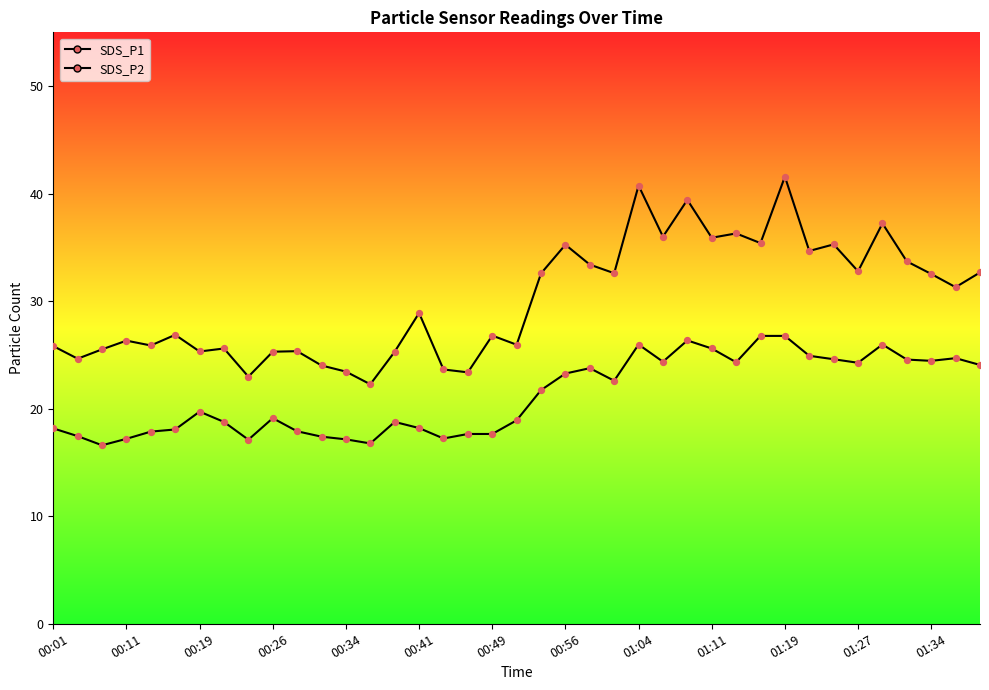

What are all the series names shown in the legend?

SDS_P1, SDS_P2